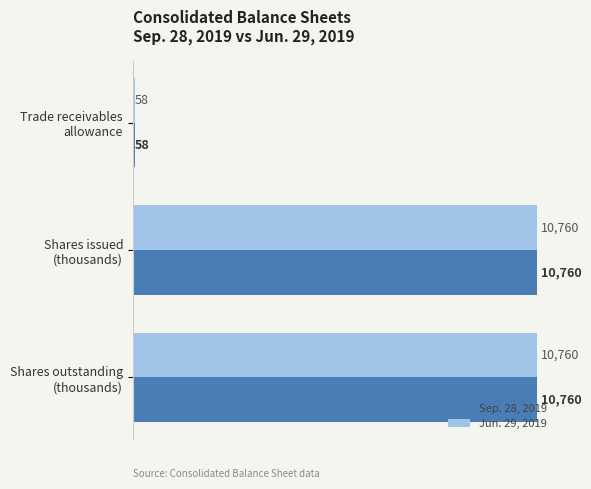

What is the average value of the Jun. 29, 2019 series?

7193